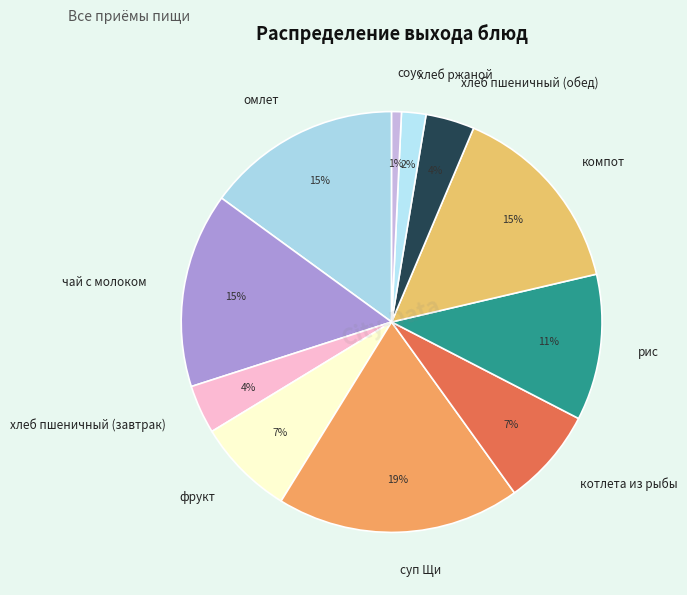

Count the number of slices in the pie.

11